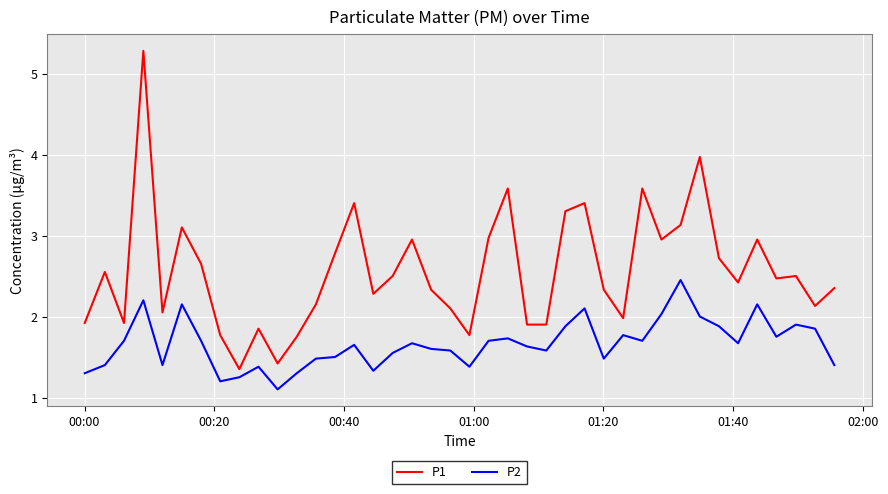

True or false: P1 and P2 cross at least once.

False